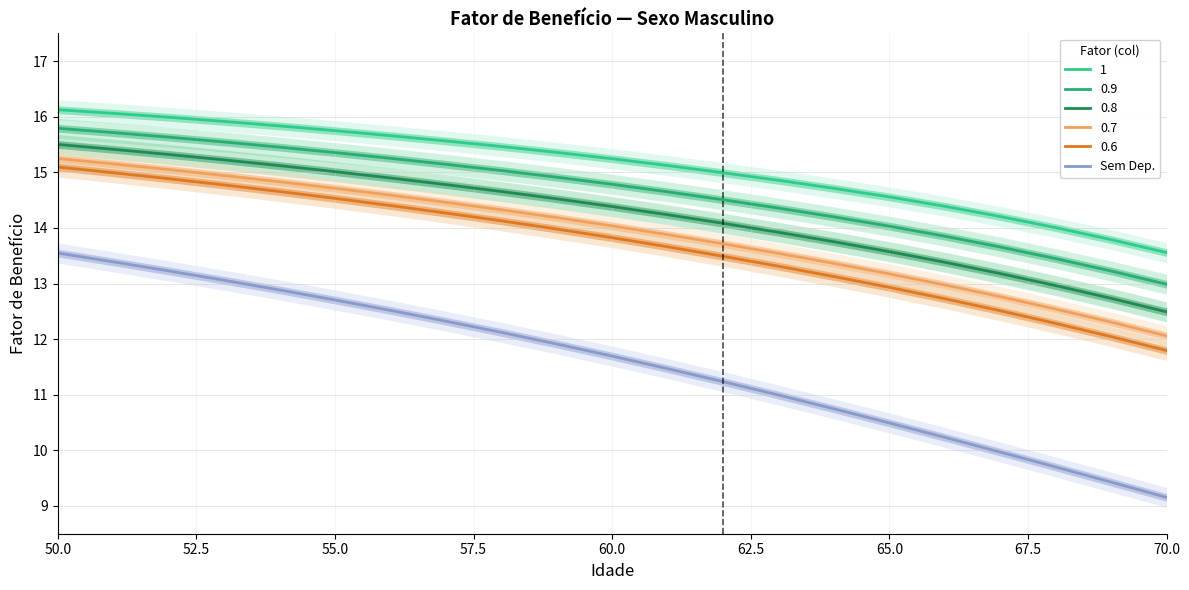

True or false: 0.9 and 0.6 cross at least once.

False